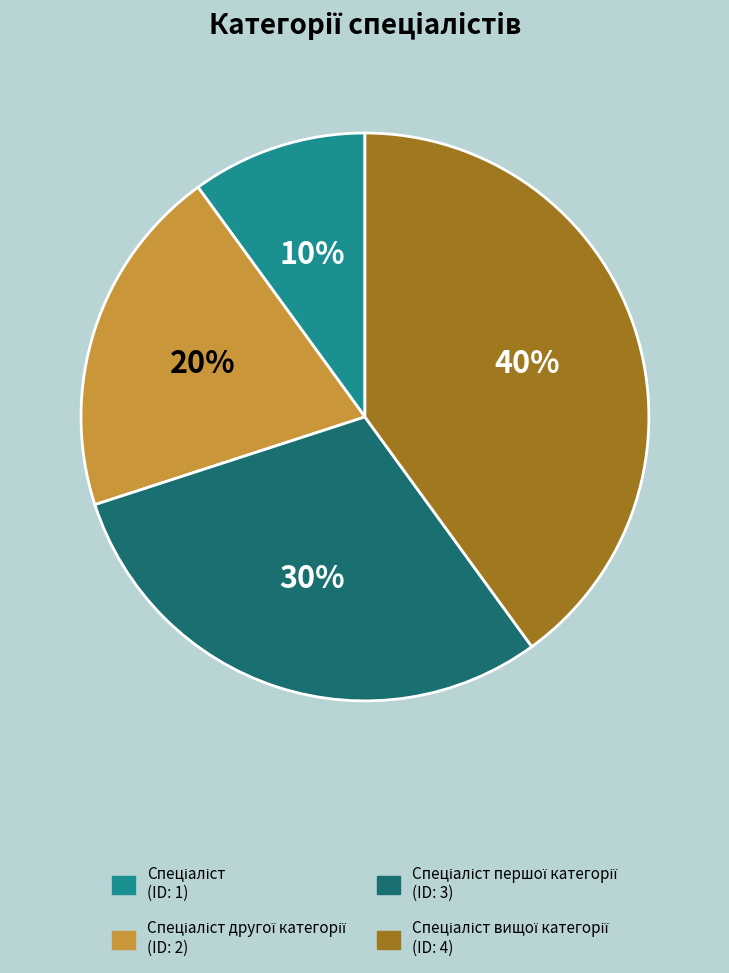

To the nearest percent, what is the average slice percentage?

25%